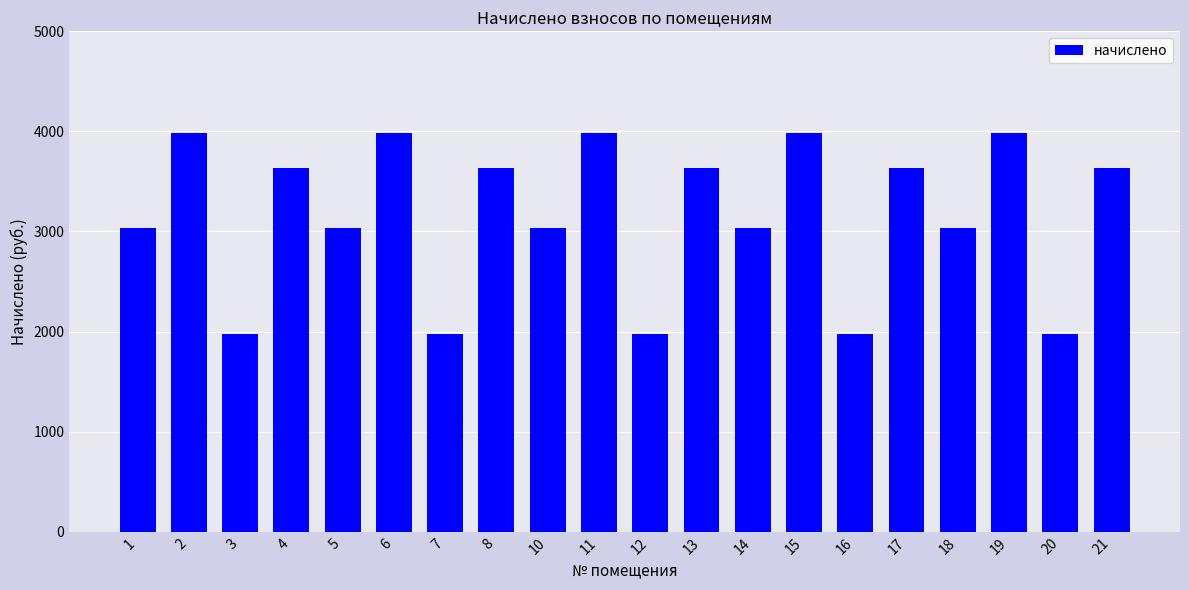

What is the change in value from 15 to 17?

-349.8